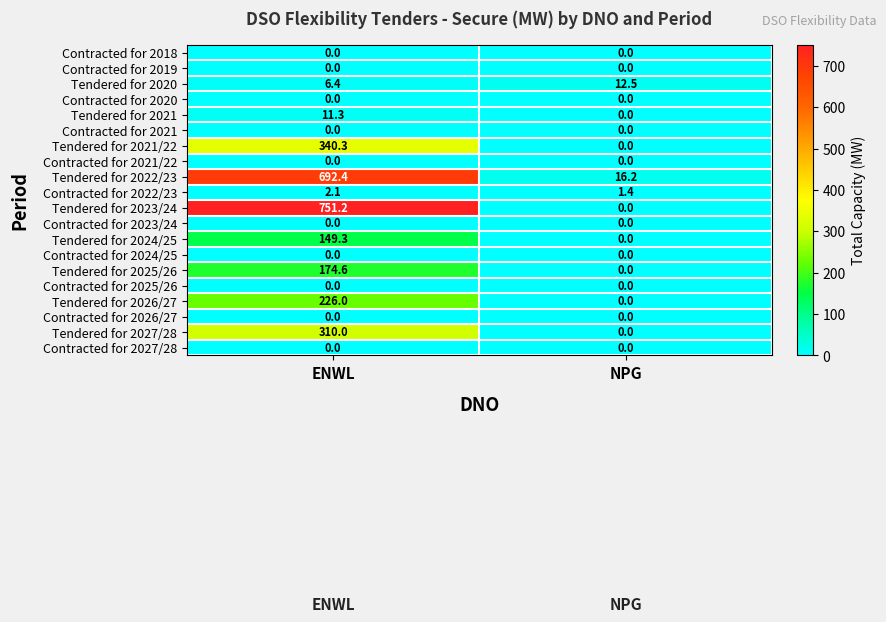

At which category is the sum across all series the highest?

ENWL